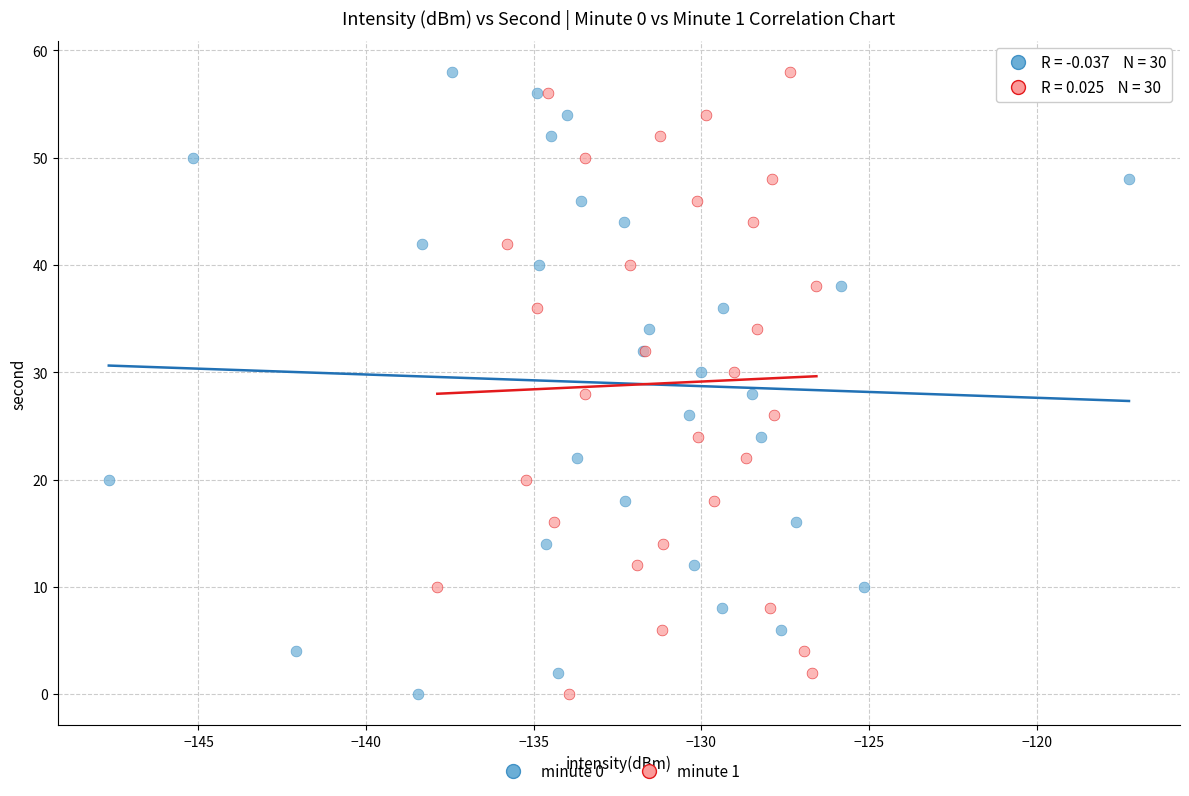

What are all the series names shown in the legend?

minute 0, minute 1